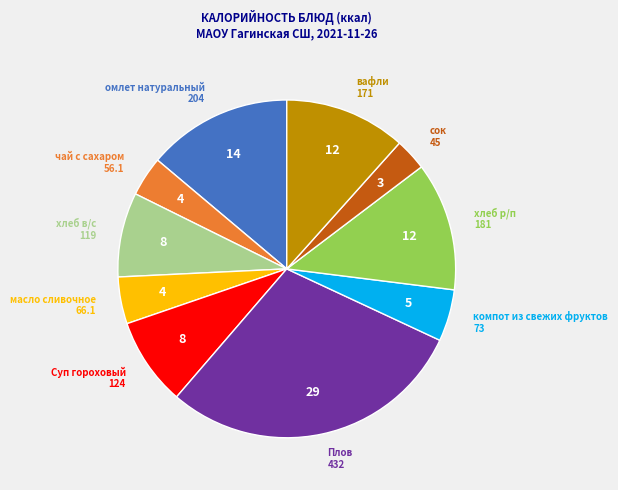

Does any single category account for the majority?

No